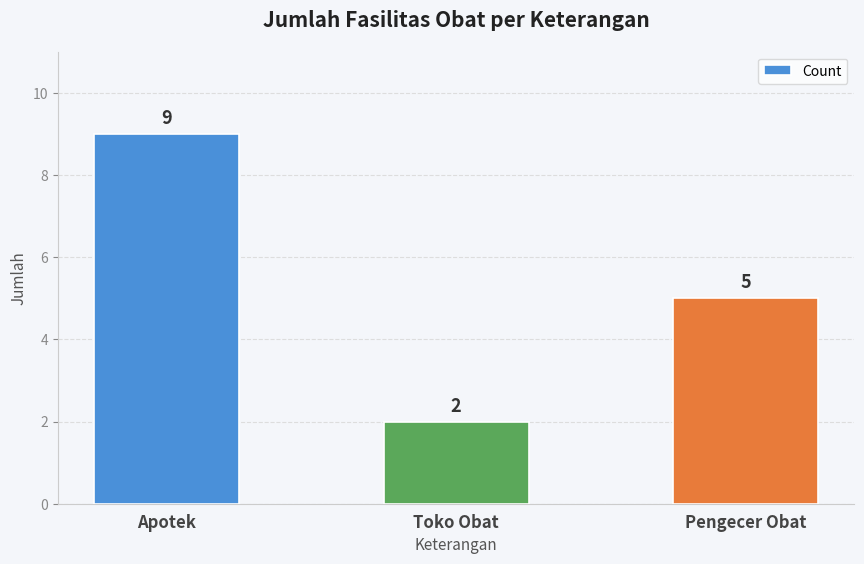

Reading right to left, extract all data points from this chart.

Pengecer Obat=5	Toko Obat=2	Apotek=9